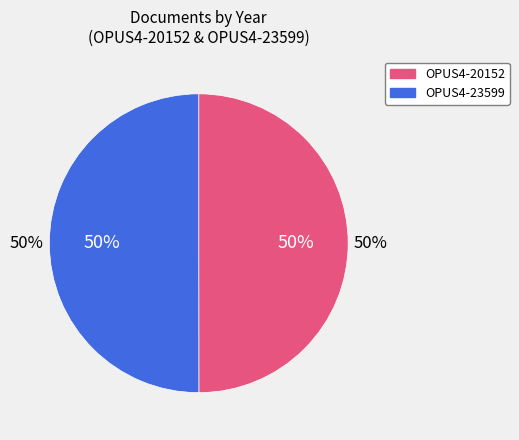

How many segments does this pie chart have?

2